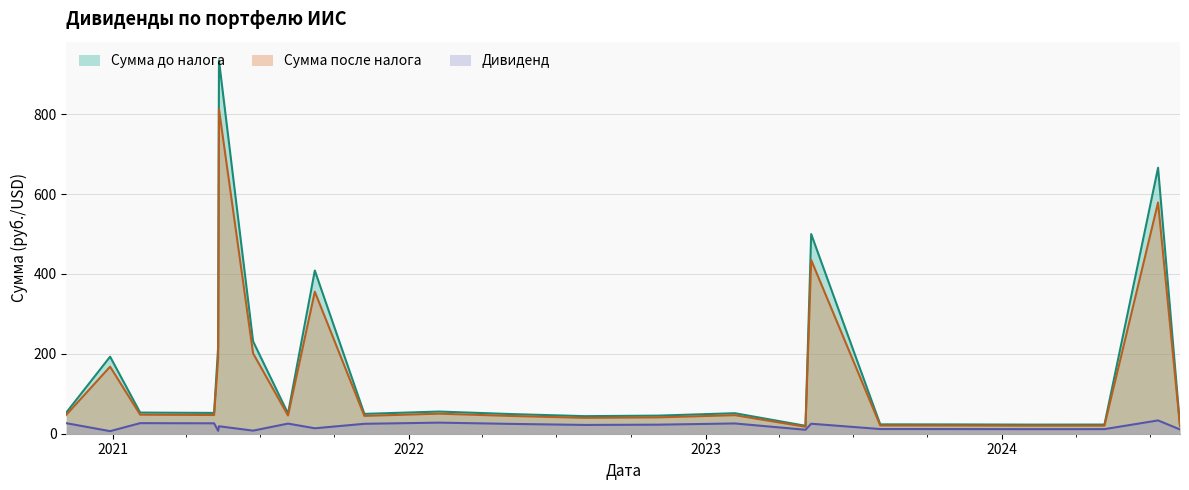

Is the value of Сумма после налога at 2023-05-04 greater than the value of Дивиденд at 2024-05-06?

Yes